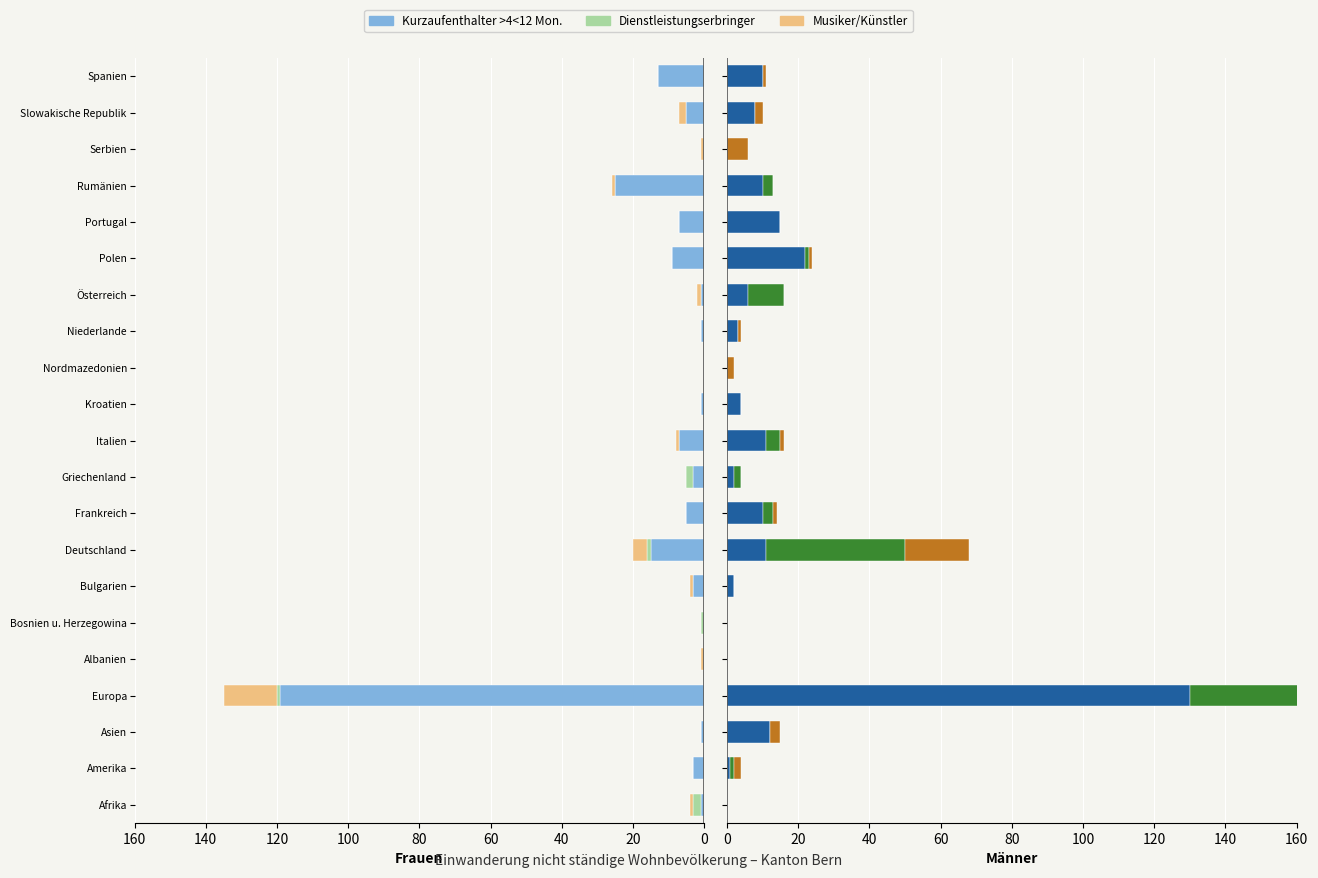

What is the difference between the highest and lowest values at Slowakische Republik?

8